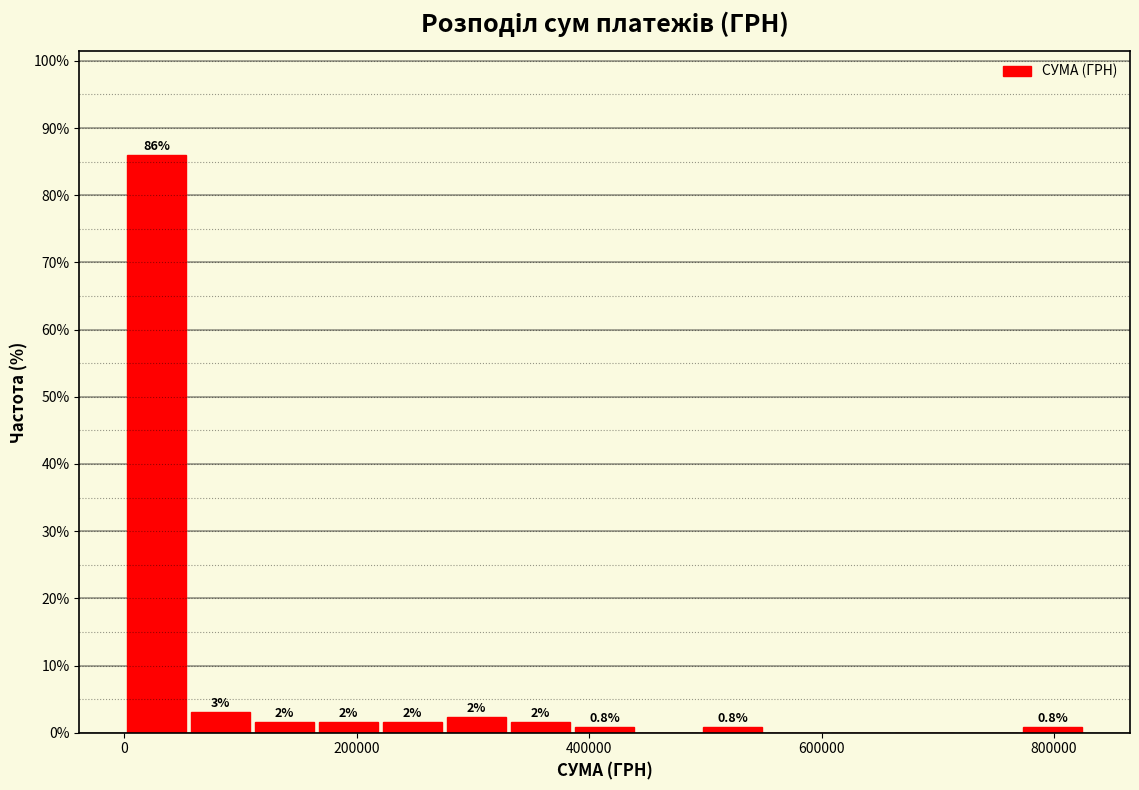

Read against the x-axis, roughly where is the centre of the tallest bar?

20000